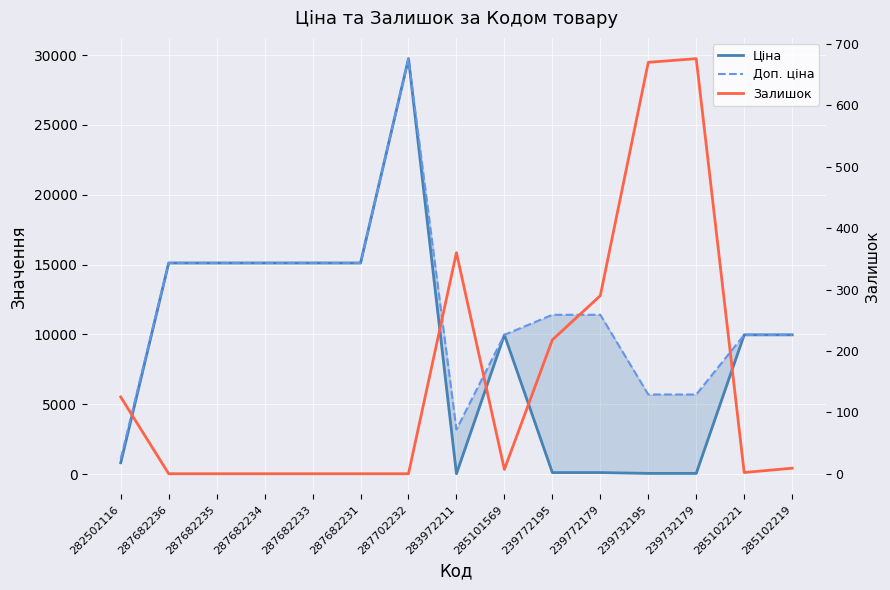

Is it true that Ціна equals 818.5 at 282502116?

True